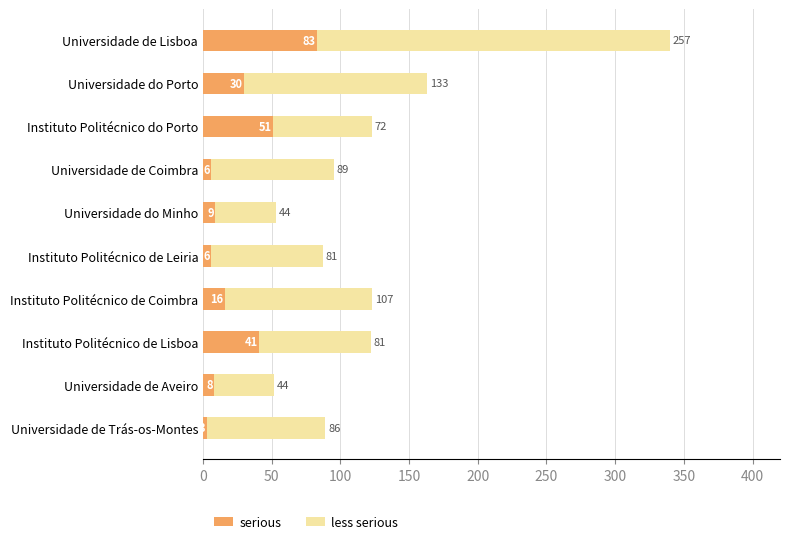

What is the difference between the maximum and minimum values in the serious series?

80